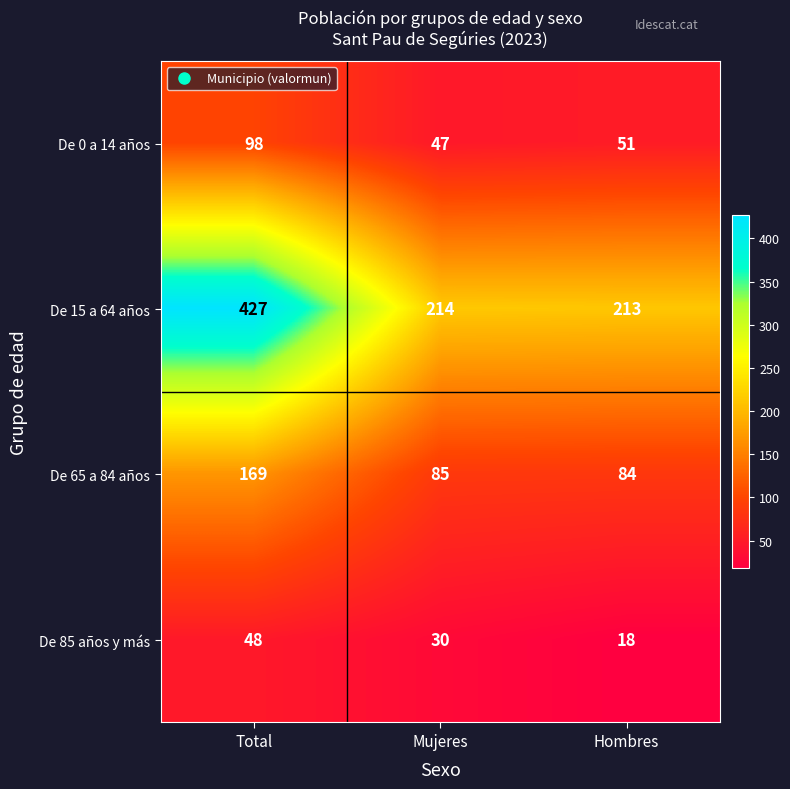

Which category has the lowest value in the De 65 a 84 años series?

Hombres